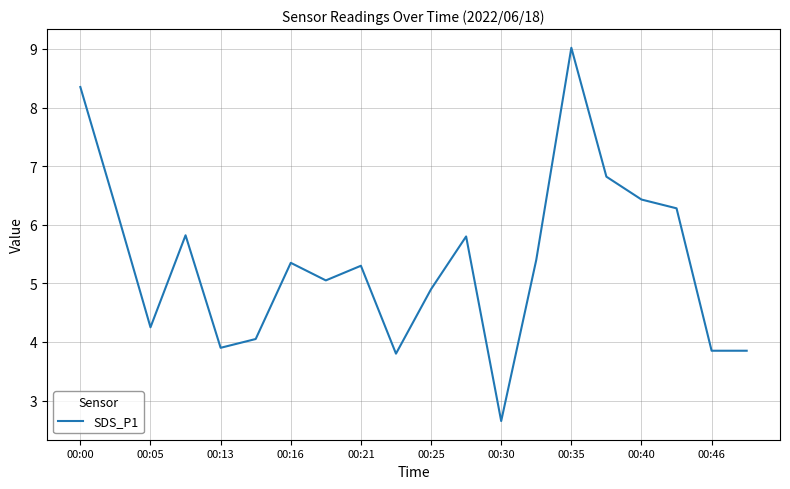

What is the difference between the maximum and minimum values?

6.4